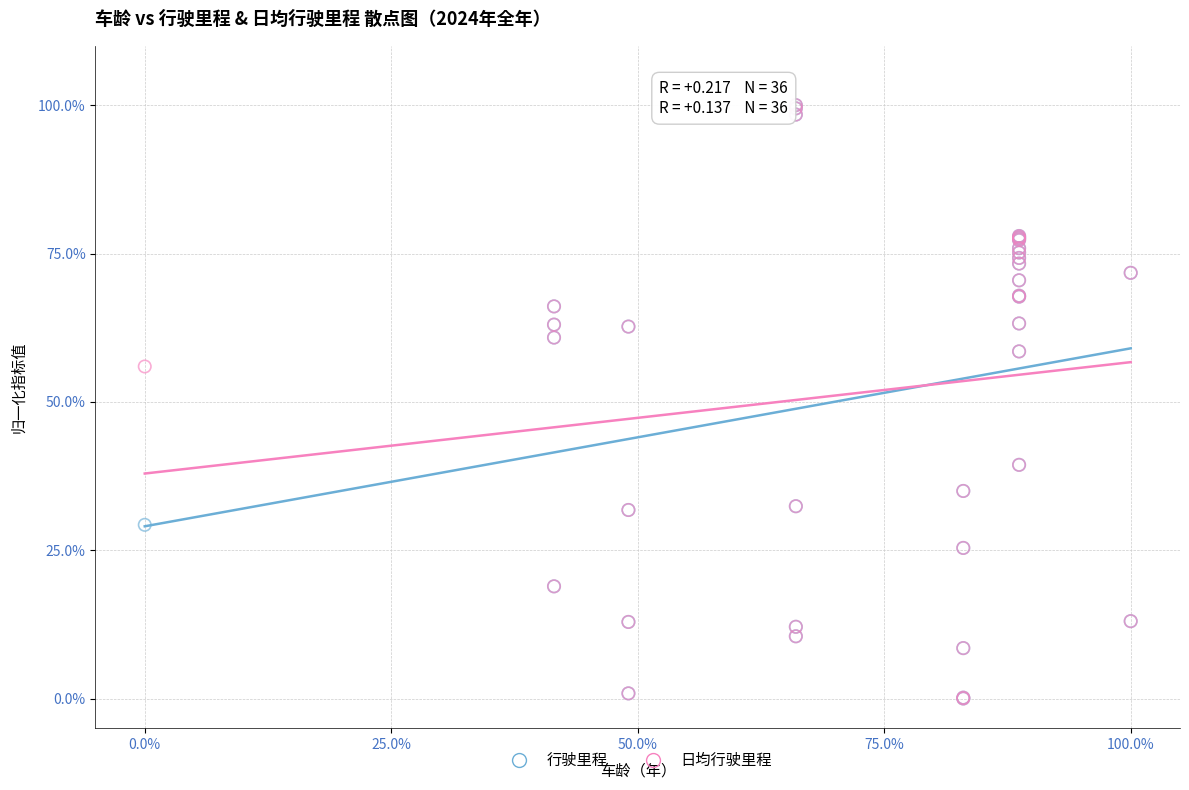

In the 行驶里程 series, what Y value is closest to 50?

58.5